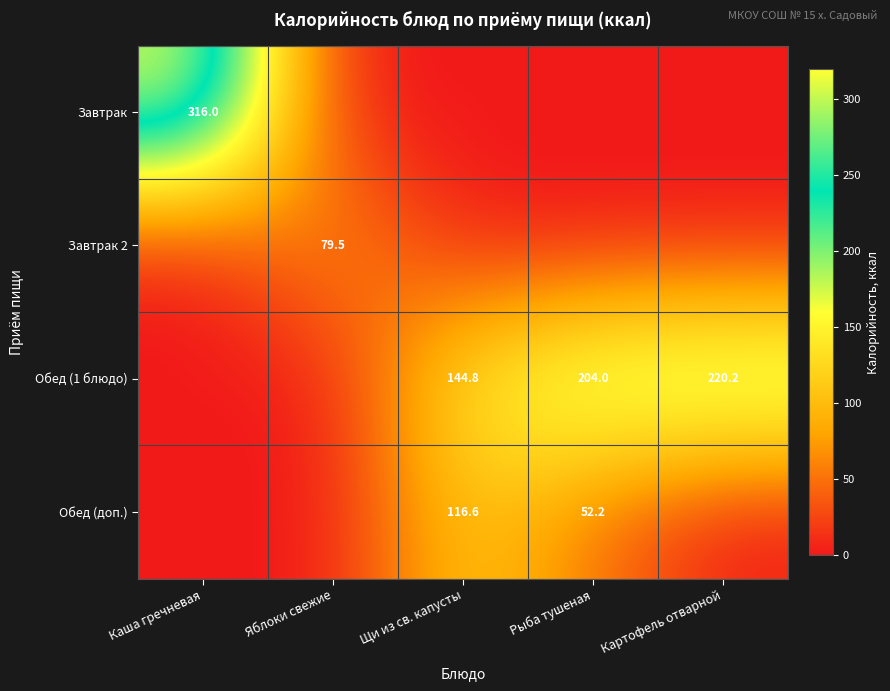

What is the sum of the Обед (доп.) values at Рыба тушеная and Щи из св. капусты?

168.8